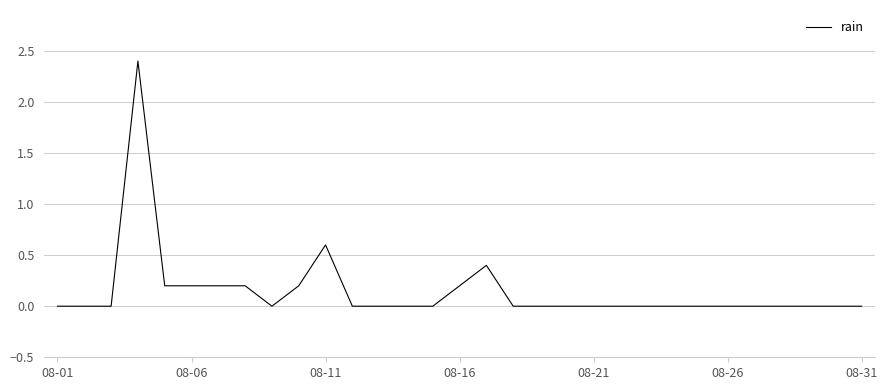

Does the chart have visible grid lines?

Yes